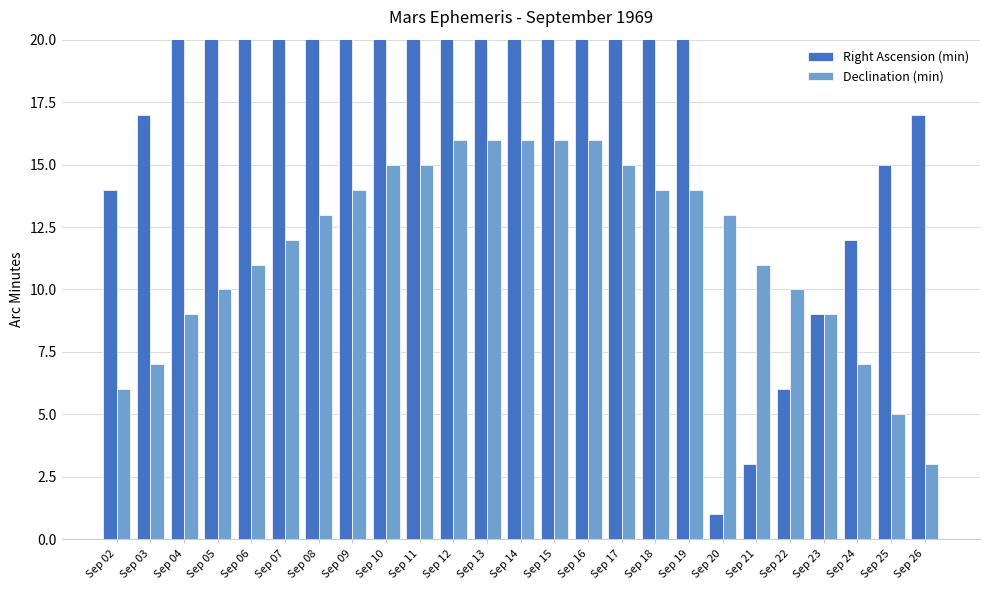

True or false: Right Ascension (min) has a value of 29 at Sep 08.

True